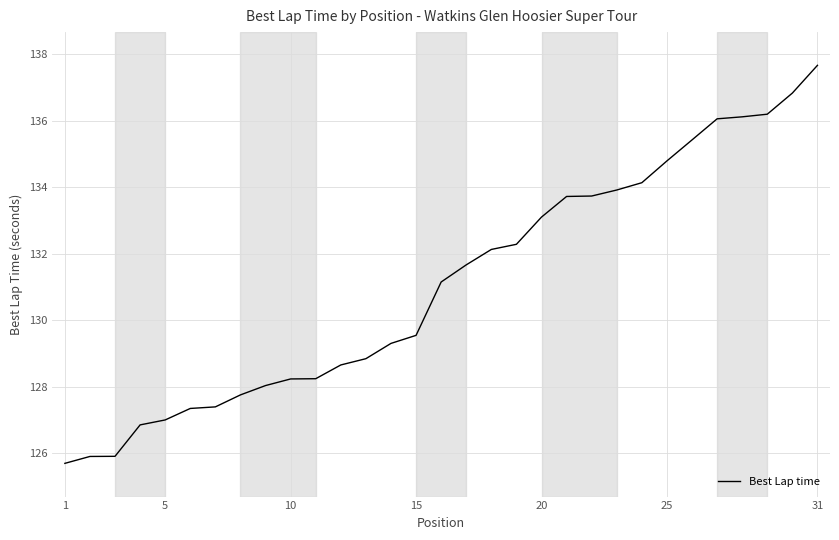

What is the difference between the maximum and minimum values?

12.0